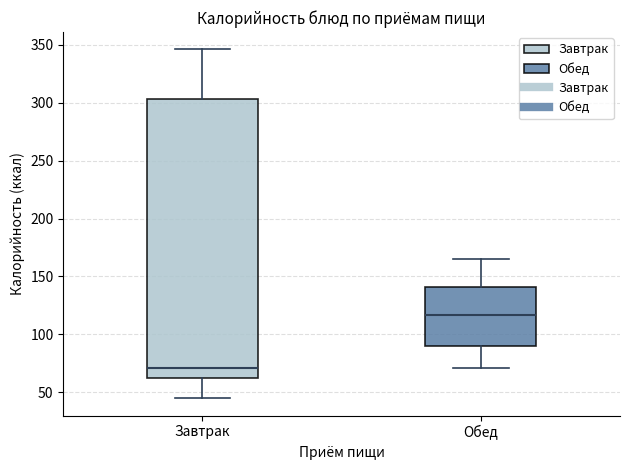

Reading left to right, transcribe this box plot: for each box, give where its median line is, the range the box spans, and where its two whiskers end, as read against the y-axis. The values are not printed on the chart, so give them approximately, as read against the axis.

Завтрак: median 70, box 65 to 305, whiskers 45 to 345
Обед: median 115, box 90 to 140, whiskers 70 to 165